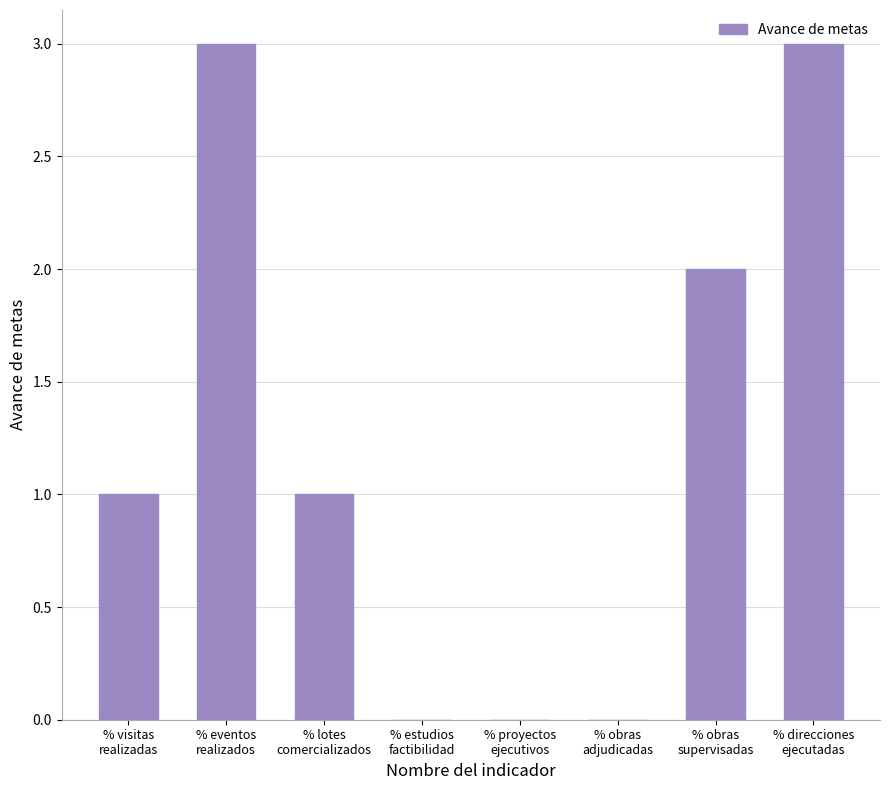

The value at % obras
adjudicadas is 0. True or false?

True